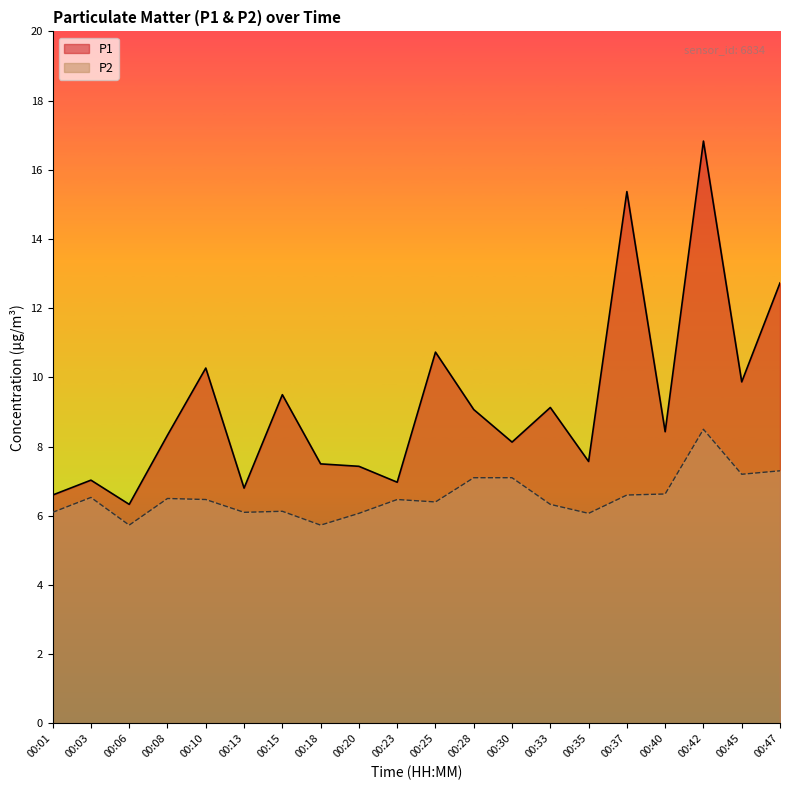

Rank the series by their maximum value, from highest to lowest.

P1, P2